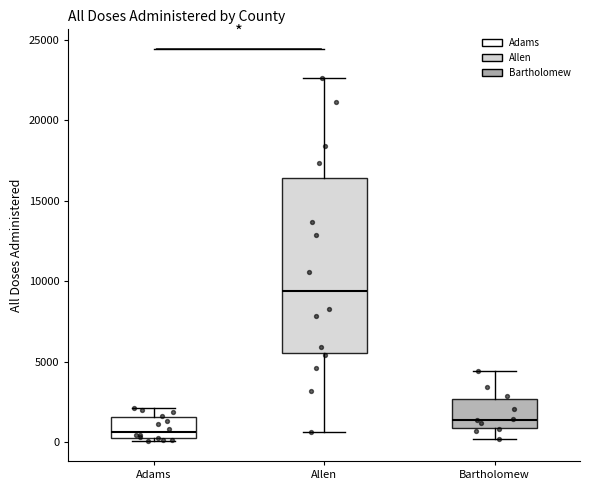

Which box is the tallest, from its lower edge to its upper edge?

Allen